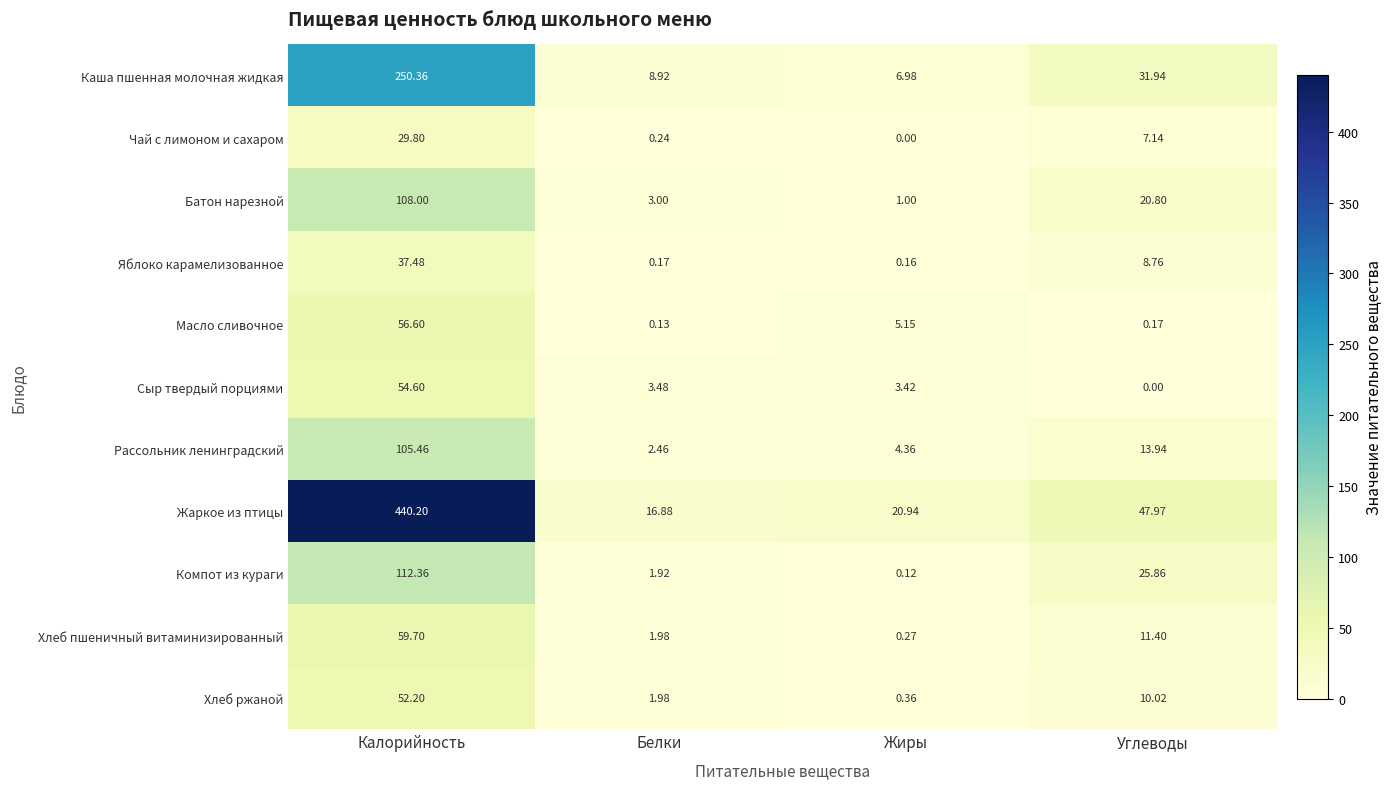

Where does the Хлеб пшеничный витаминизированный series first go above 11?

Калорийность